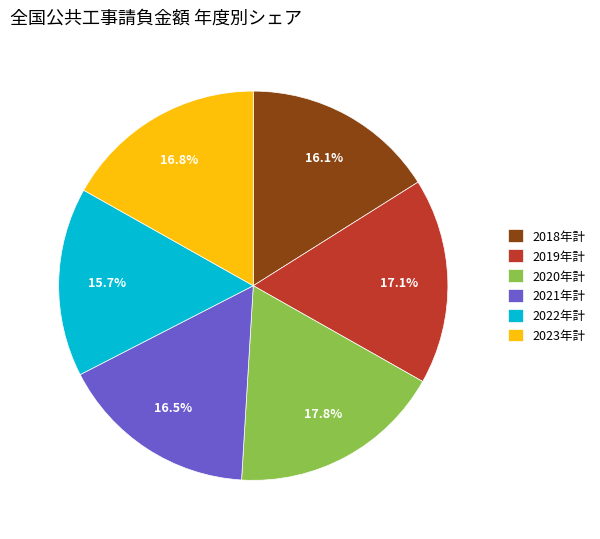

How many segments does this pie chart have?

6